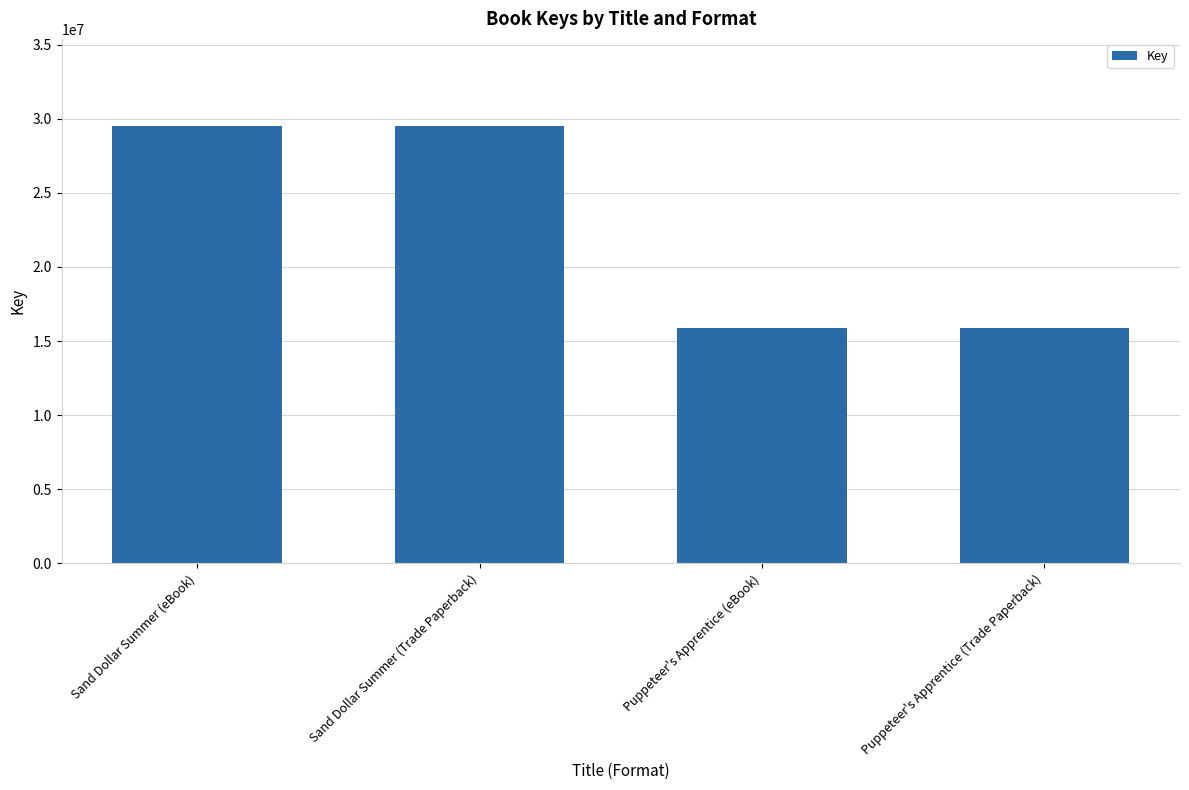

What is the change in value from Sand Dollar Summer (eBook) to Puppeteer's Apprentice (Trade Paperback)?

-13608757